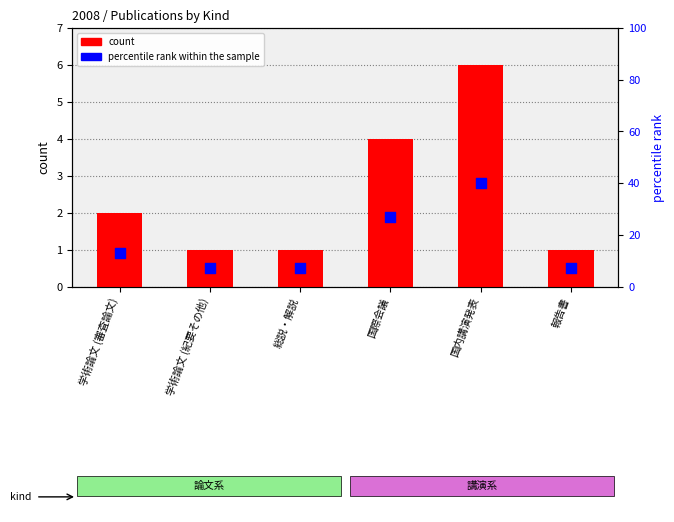

Which series has the widest spread of Y values?

percentile rank within the sample